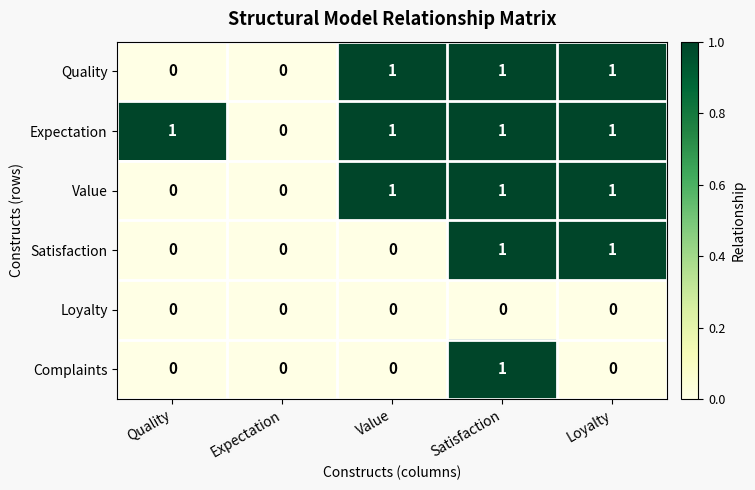

Reading right to left, what are all the values shown in this chart?

Quality: Loyalty=1	Satisfaction=1	Value=1	Expectation=0	Quality=0
Expectation: Loyalty=1	Satisfaction=1	Value=1	Expectation=0	Quality=1
Value: Loyalty=1	Satisfaction=1	Value=1	Expectation=0	Quality=0
Satisfaction: Loyalty=1	Satisfaction=1	Value=0	Expectation=0	Quality=0
Loyalty: Loyalty=0	Satisfaction=0	Value=0	Expectation=0	Quality=0
Complaints: Loyalty=0	Satisfaction=1	Value=0	Expectation=0	Quality=0